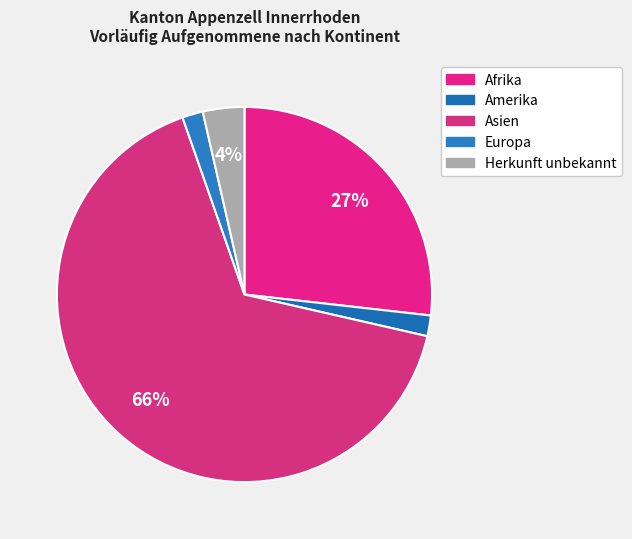

Combined, what portion of the pie is Amerika and Europa?

3.6%